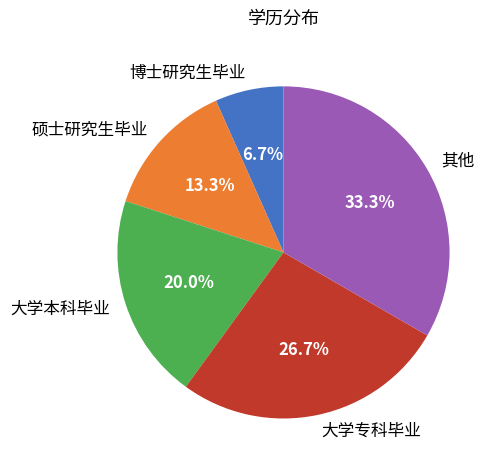

What is the total percentage of 其他 and 大学本科毕业?

53.3%